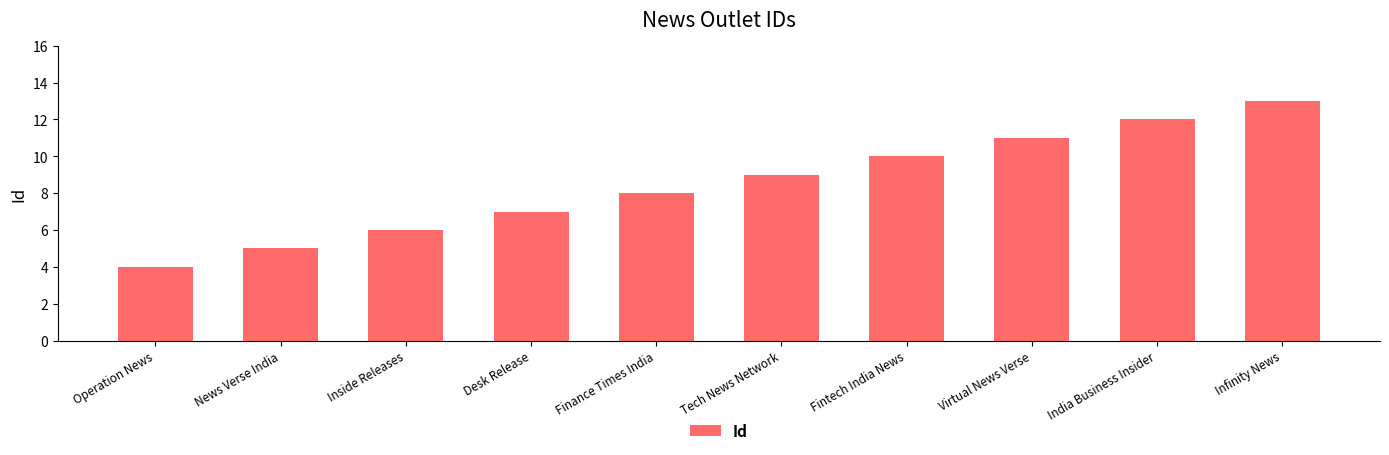

At which label is the value closest to 8?

Finance Times India